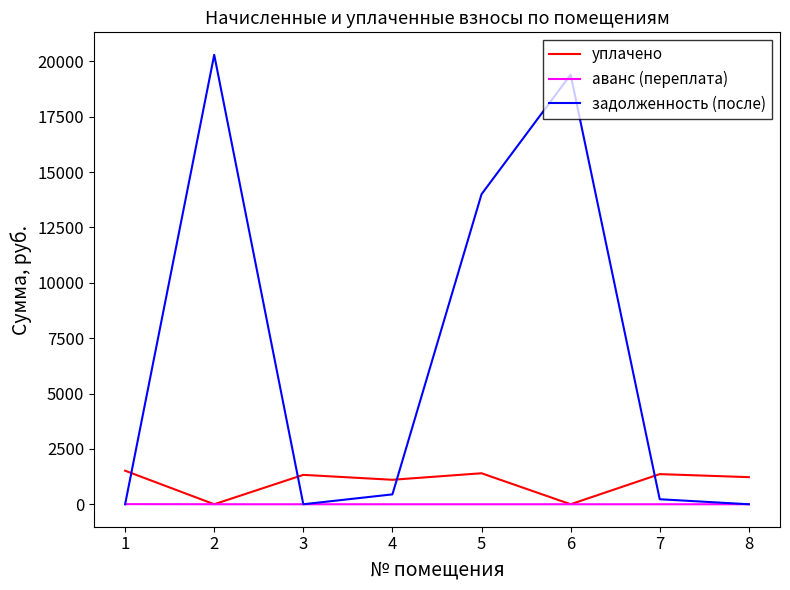

What is the difference between the highest and lowest values at 7?

1361.2